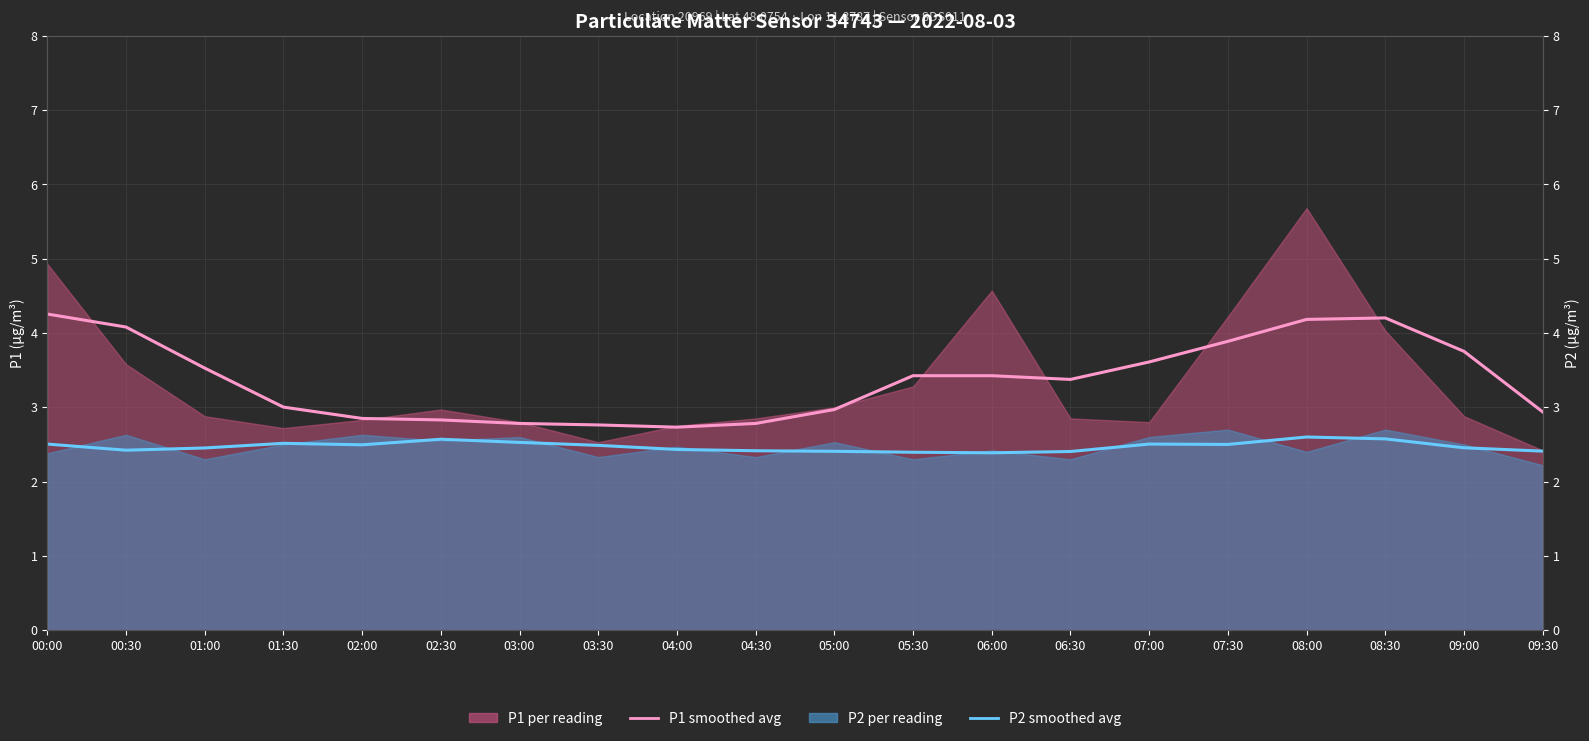

How many interior local peaks does the P1 smoothed avg series have?

1